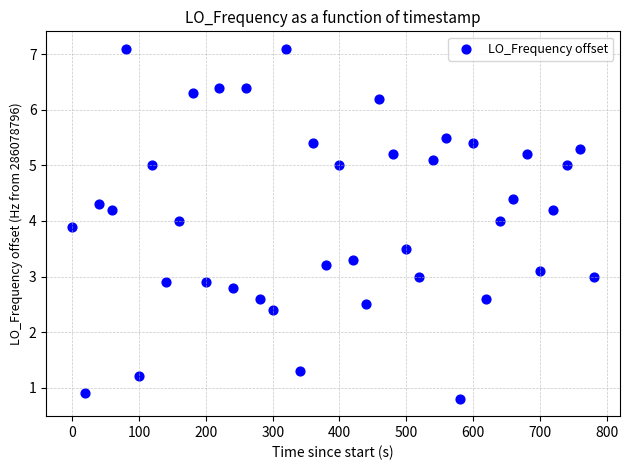

What is the range of Y values (max minus min)?

6.3